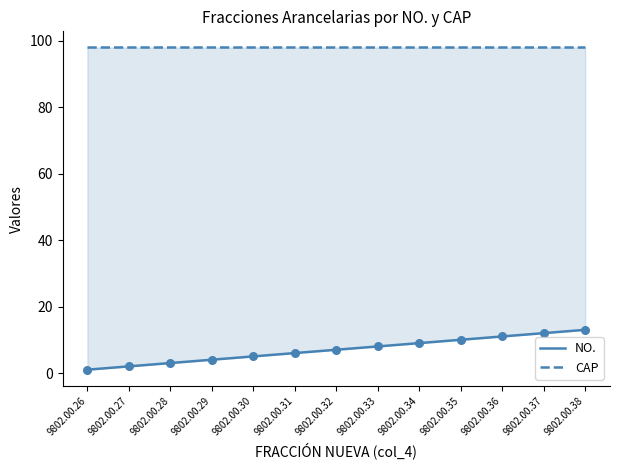

Which series has the largest total across all categories?

CAP